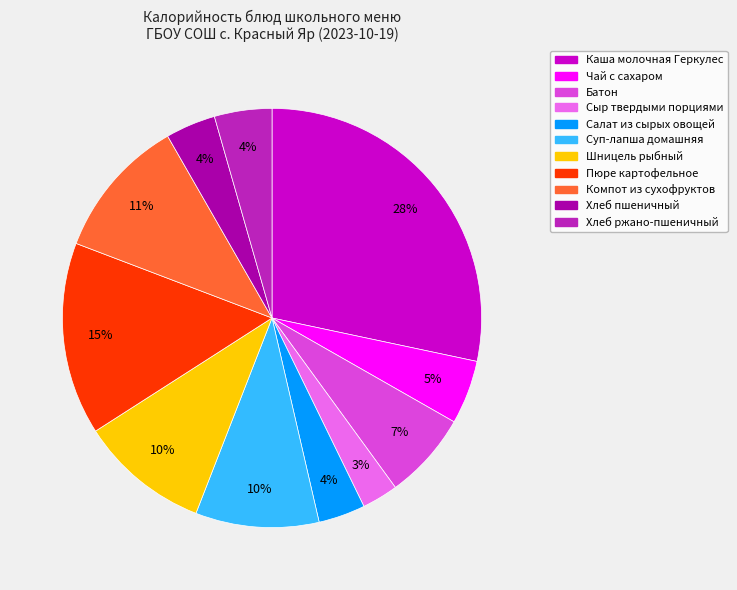

What is the ratio of the value at Хлеб пшеничный to the value at Суп-лапша домашняя?

0.4